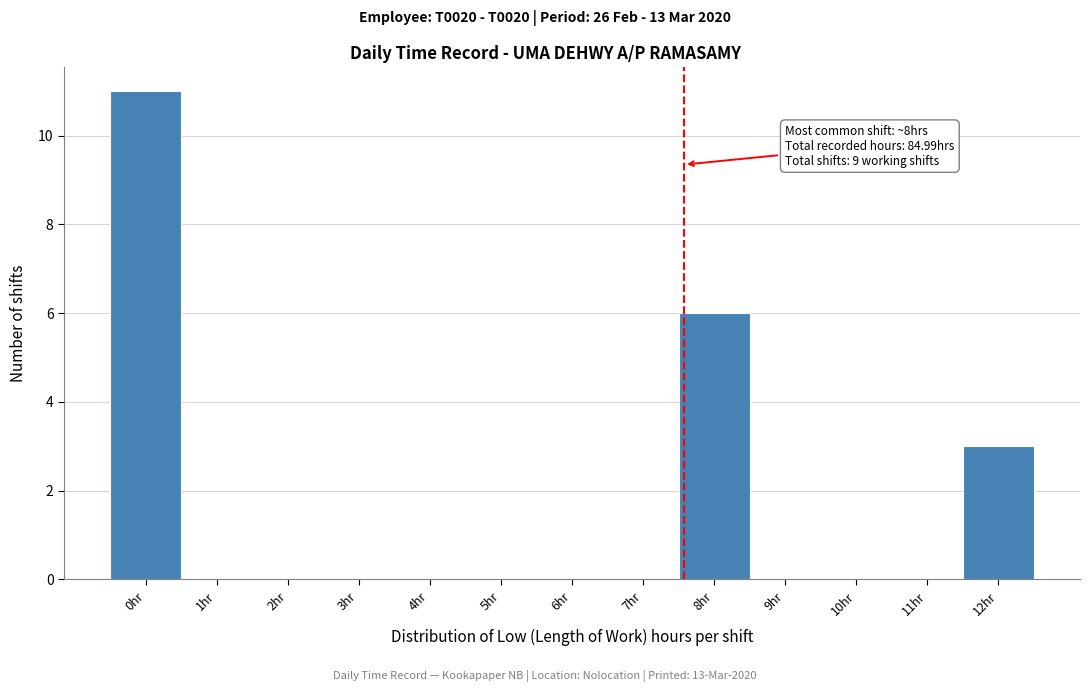

Reading left to right, what are all the values shown in this chart?

0hr=11	1hr=0	2hr=0	3hr=0	4hr=0	5hr=0	6hr=0	7hr=0	8hr=6	9hr=0	10hr=0	11hr=0	12hr=3